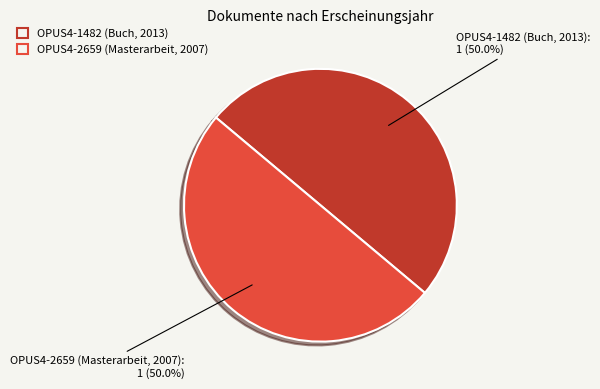

Do OPUS4-1482 (Buch, 2013) and OPUS4-2659 (Masterarbeit, 2007) together represent more than half of the pie?

Yes